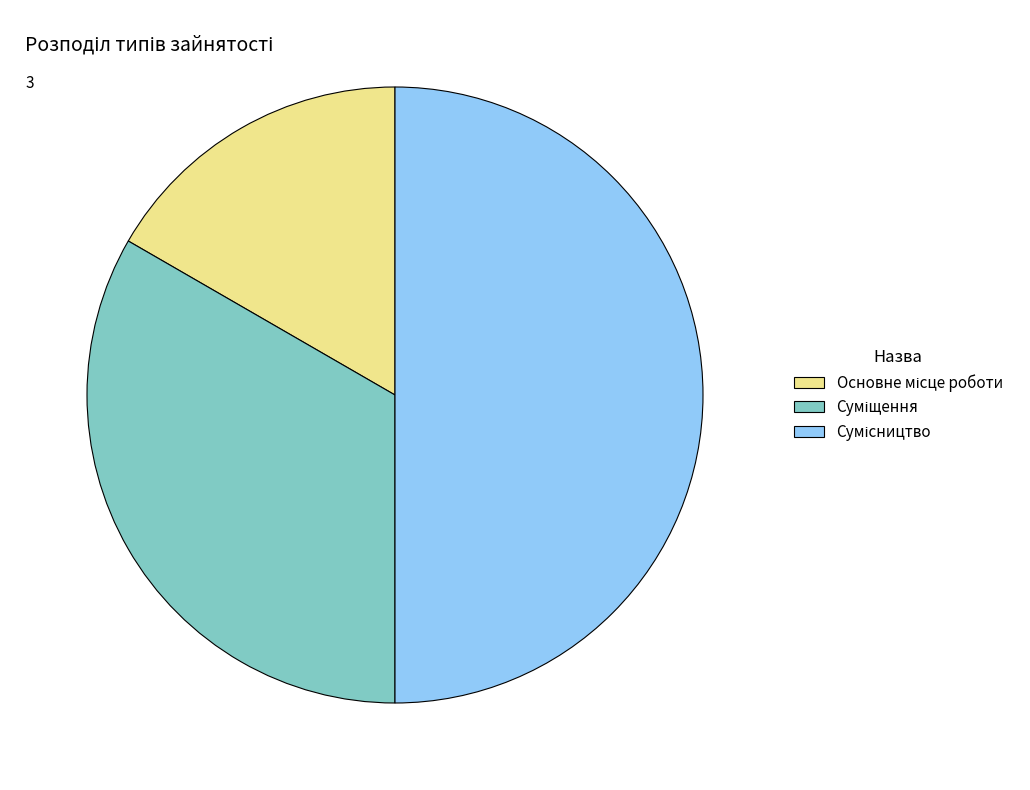

Is there a majority slice in this chart?

No